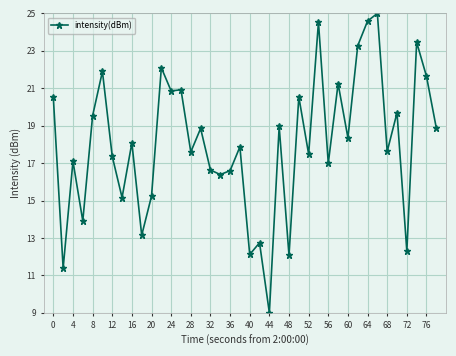

Does the chart display data point markers on the line(s)?

Yes